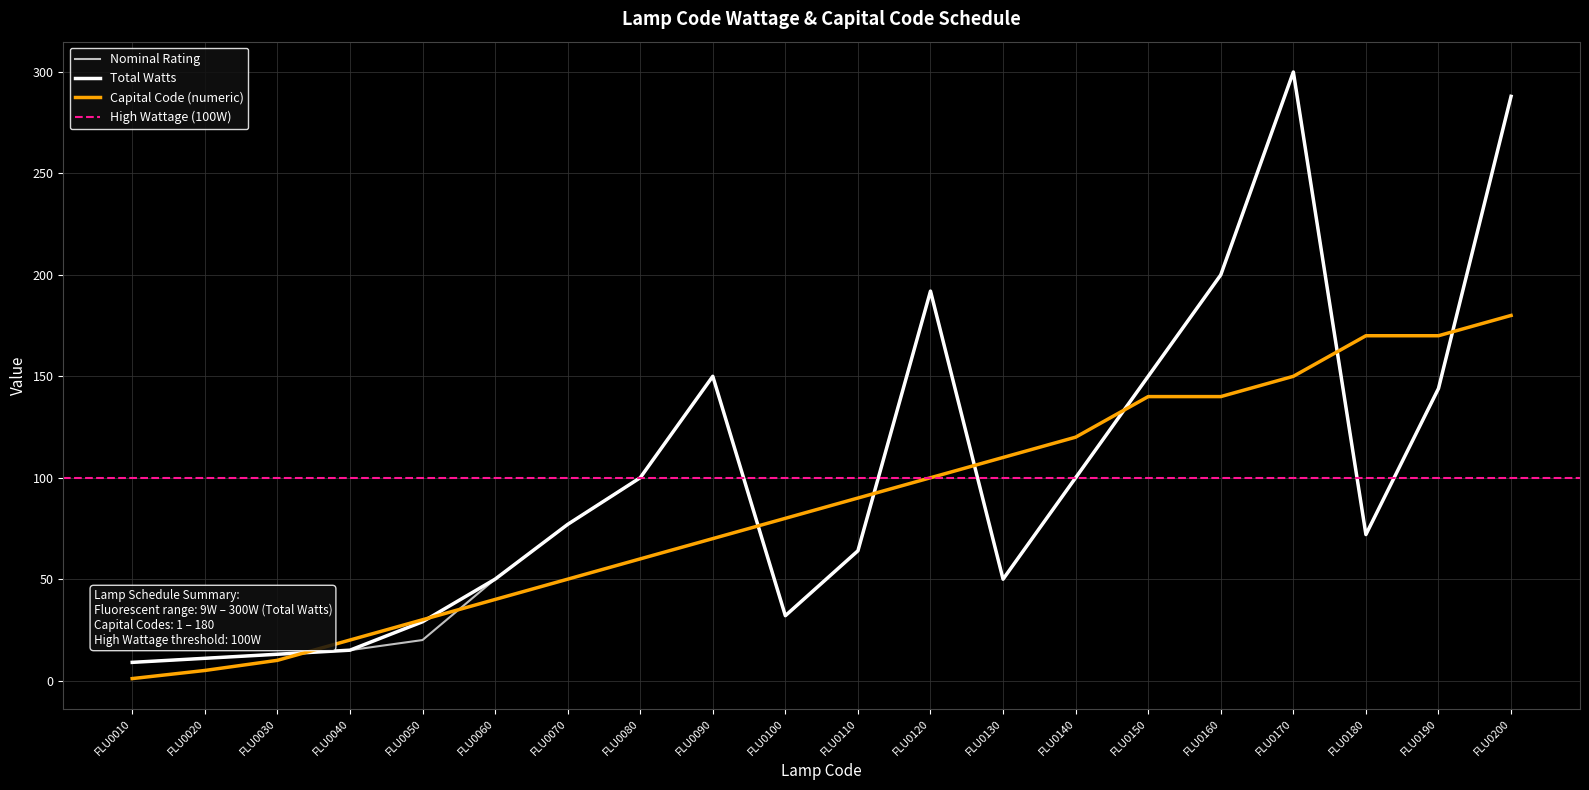

What is the difference between the Nominal Rating values at FLU0130 and FLU0140?

50